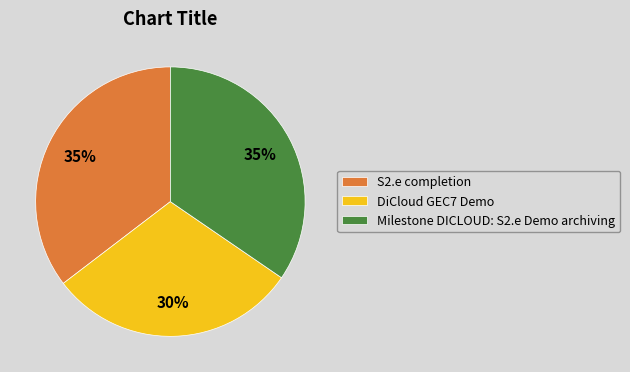

Which category has the smallest portion of the pie?

DiCloud GEC7 Demo